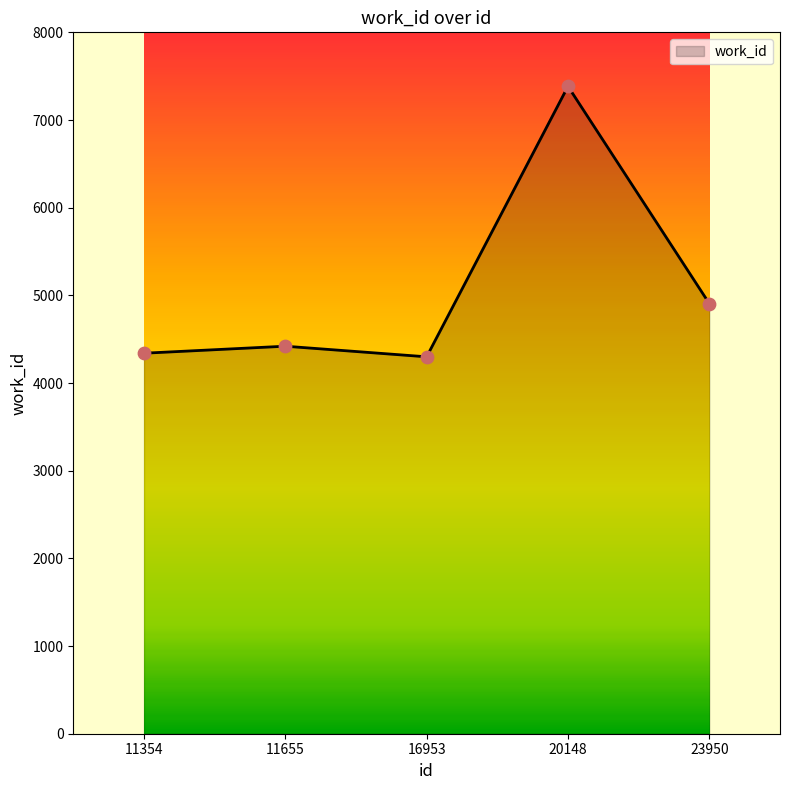

What is the ratio of the value at 11655 to the value at 20148?

0.6